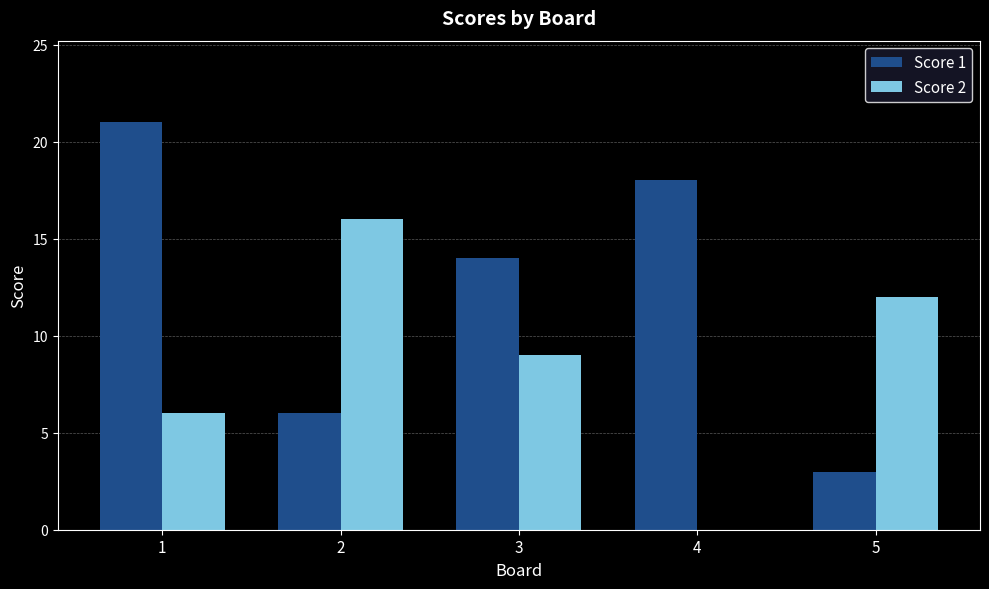

How many distinct data groups are displayed?

2